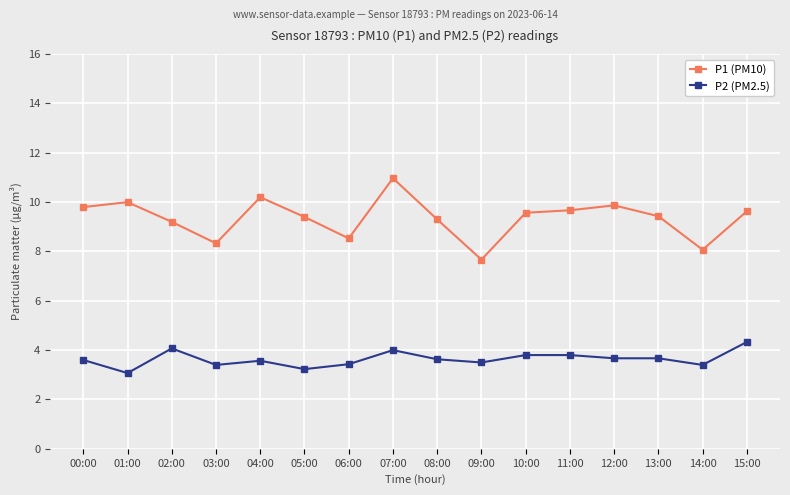

Where is the first local minimum for P1 (PM10)?

03:00